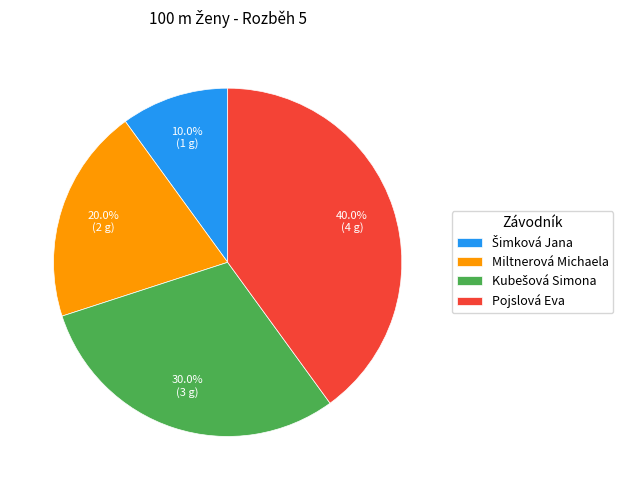

Count the number of slices in the pie.

4